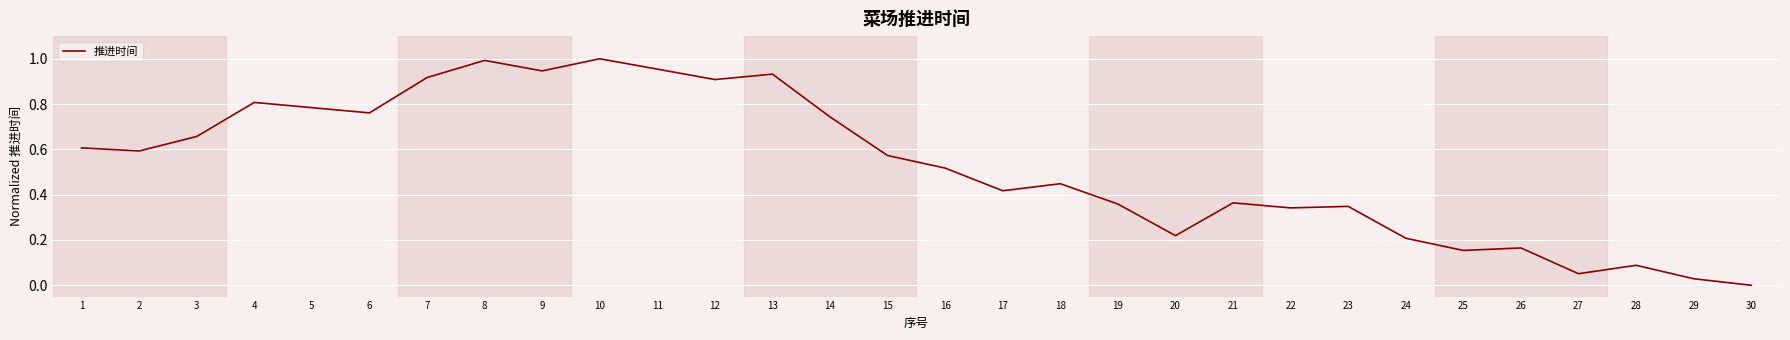

The value at 19 is 0.2. True or false?

False